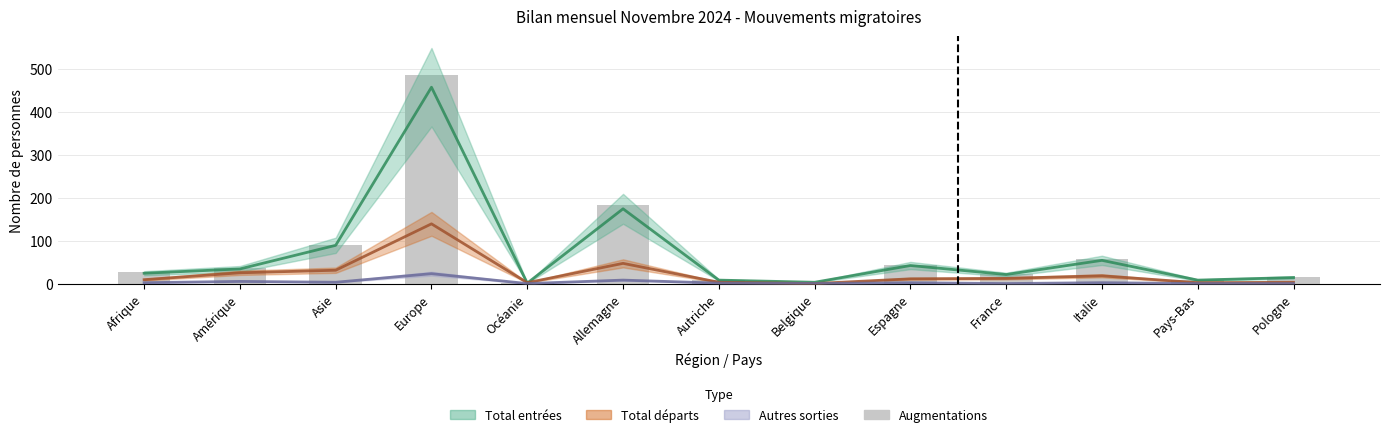

Is the value of Autres sorties at Océanie greater than the value of Total départs at Amérique?

No